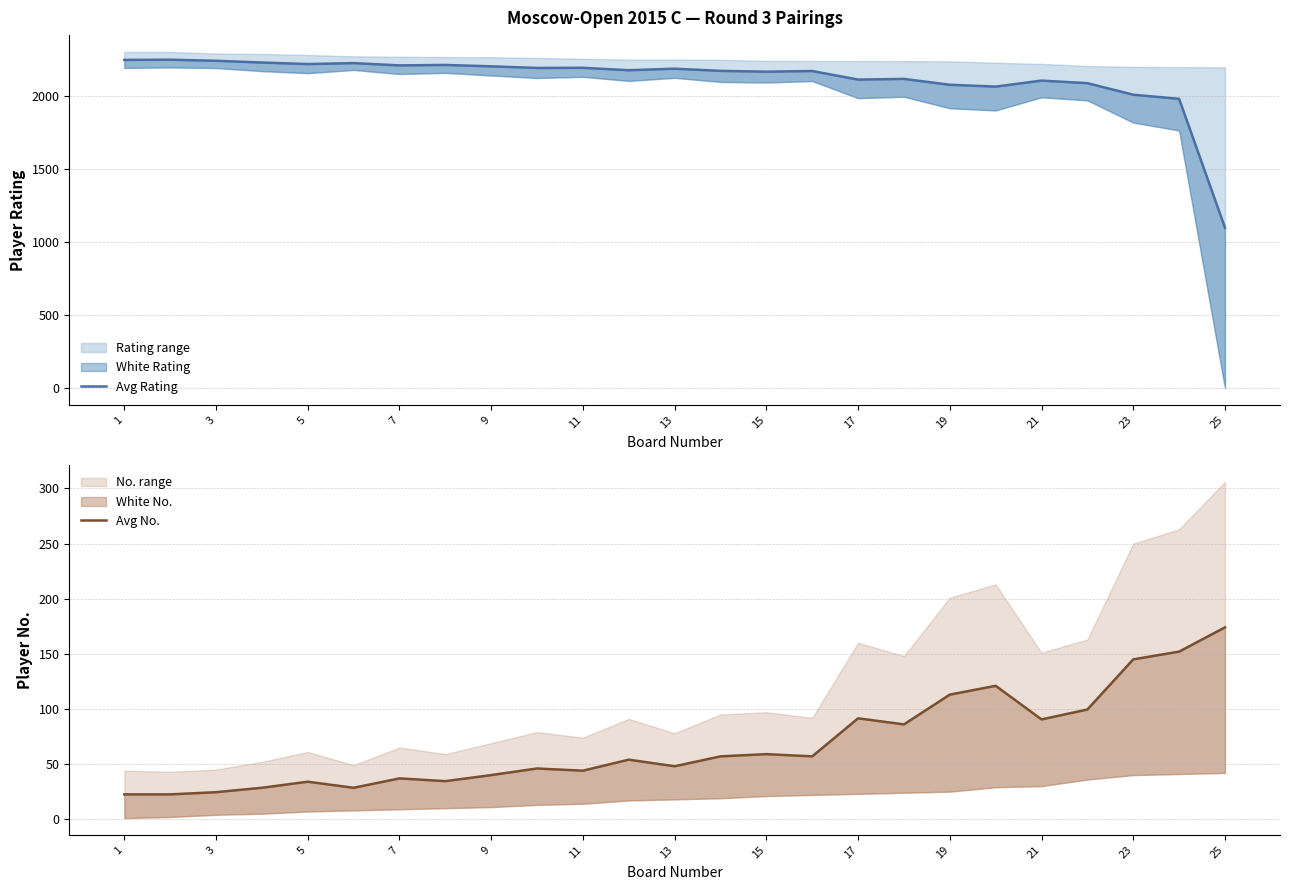

Reading left to right, extract all data points from this chart.

Avg Rating: 2243.5	2245.0	2237.5	2225.5	2215.0	2221.5	2206.0	2209.0	2199.5	2188.5	2189.5	2173.0	2183.5	2168.5	2163.0	2167.5	2109.0	2113.5	2073.5	2061.0	2102.0	2084.5	2005.5	1977.5	1096.5
Avg No.: 22.5	22.5	24.5	28.5	34.0	28.5	37.0	34.5	40.0	46.0	44.0	54.0	48.0	57.0	59.0	57.0	91.5	86.0	113.0	121.0	90.5	99.5	145.0	152.0	174.0